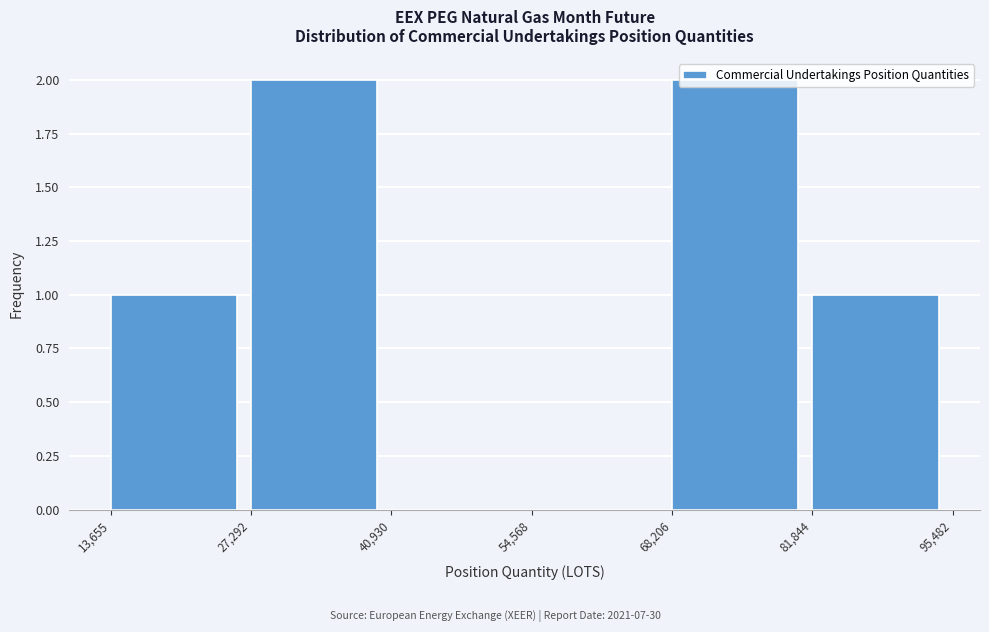

Reading left to right, transcribe this chart: for each bar, give the range it covers on the x-axis and its height. The values are not printed on the chart, so give them approximately, as read against the axis.

13,655 to 27,292: 1
27,292 to 40,930: 2
40,930 to 54,568: 0
54,568 to 68,206: 0
68,206 to 81,844: 2
81,844 to 95,482: 1